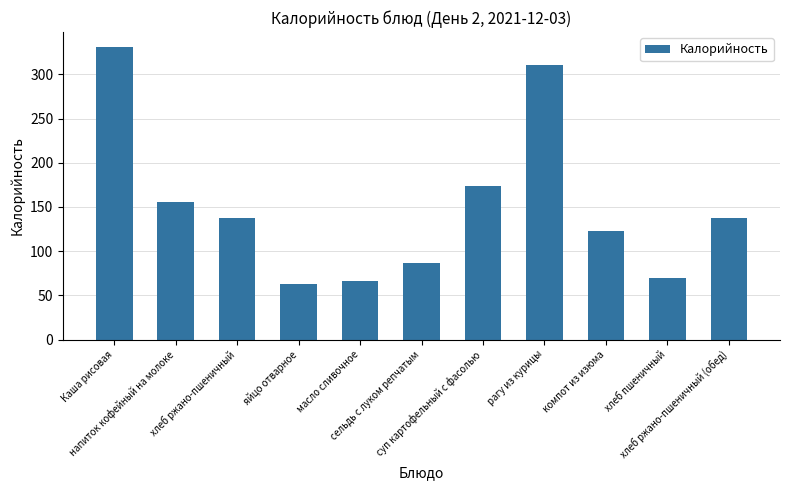

What is the difference between the values at суп картофельный с фасолью and сельдь с луком репчатым?

86.3